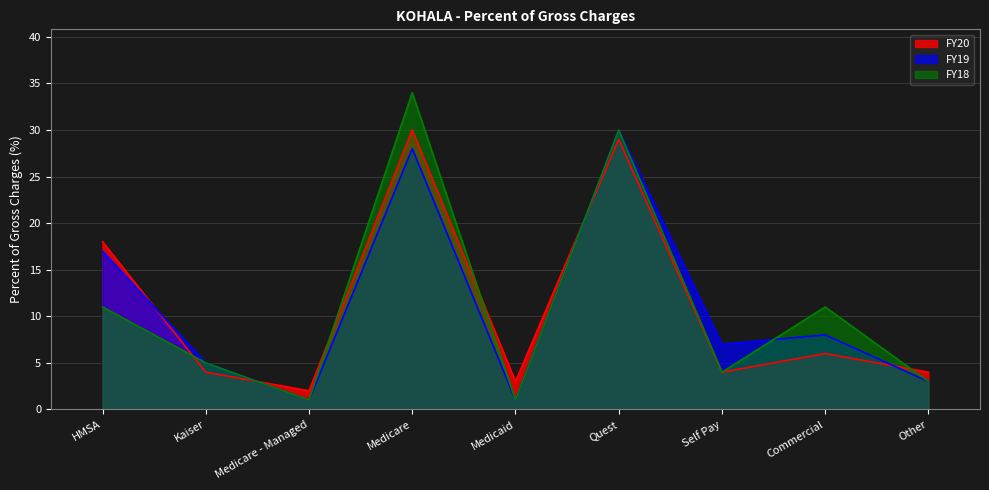

Reading left to right, list all the values displayed in this chart.

FY20: 18	4	2	30	3	29	4	6	4
FY19: 17	5	1	28	1	30	7	8	3
FY18: 11	5	1	34	1	30	4	11	3